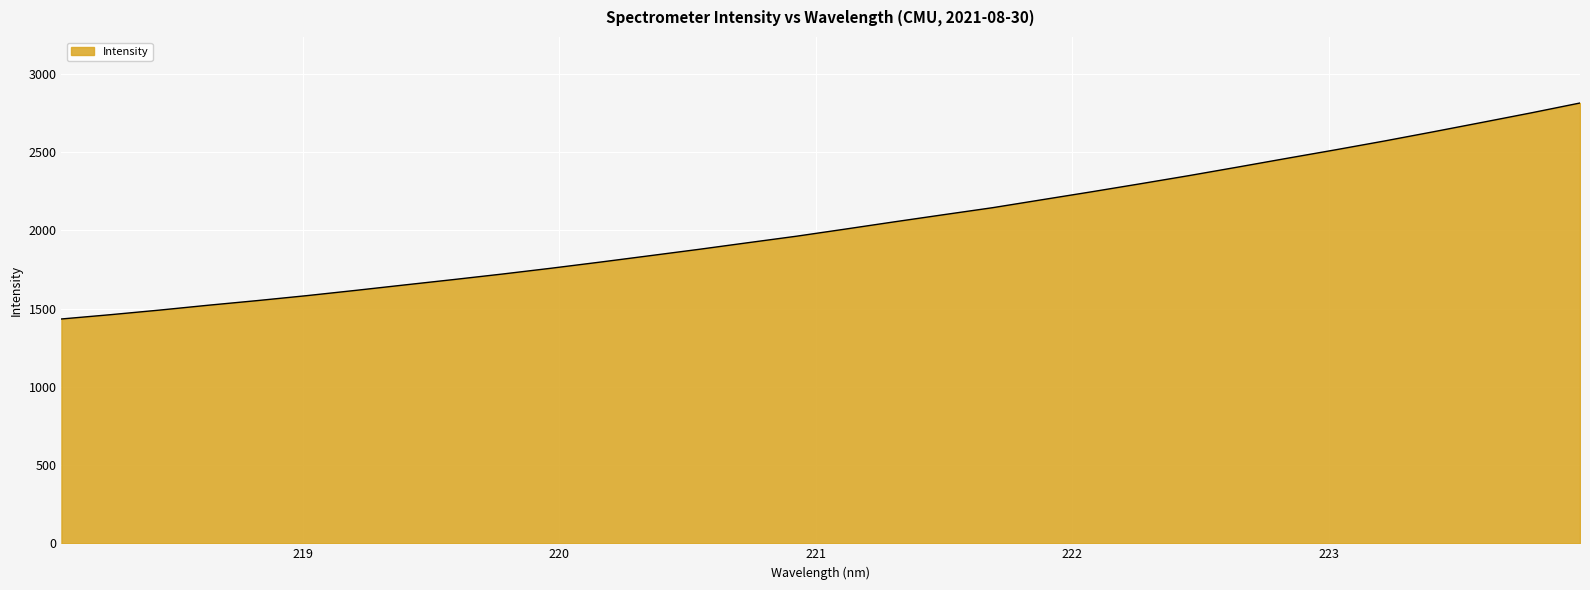

What is the minimum value shown in the chart?

1433.7